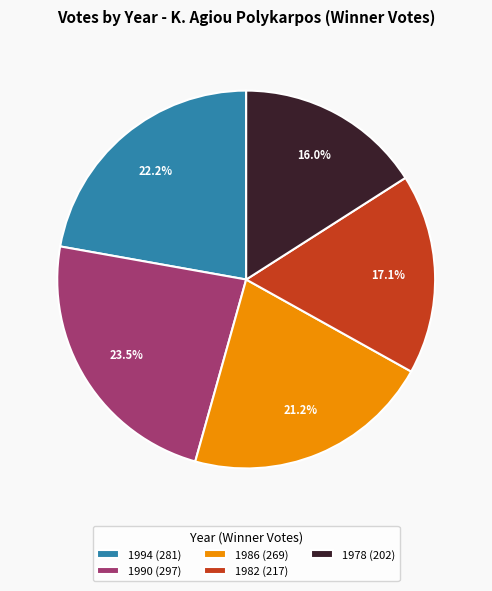

What is the ratio of the value at 1986 to the value at 1978?

1.3